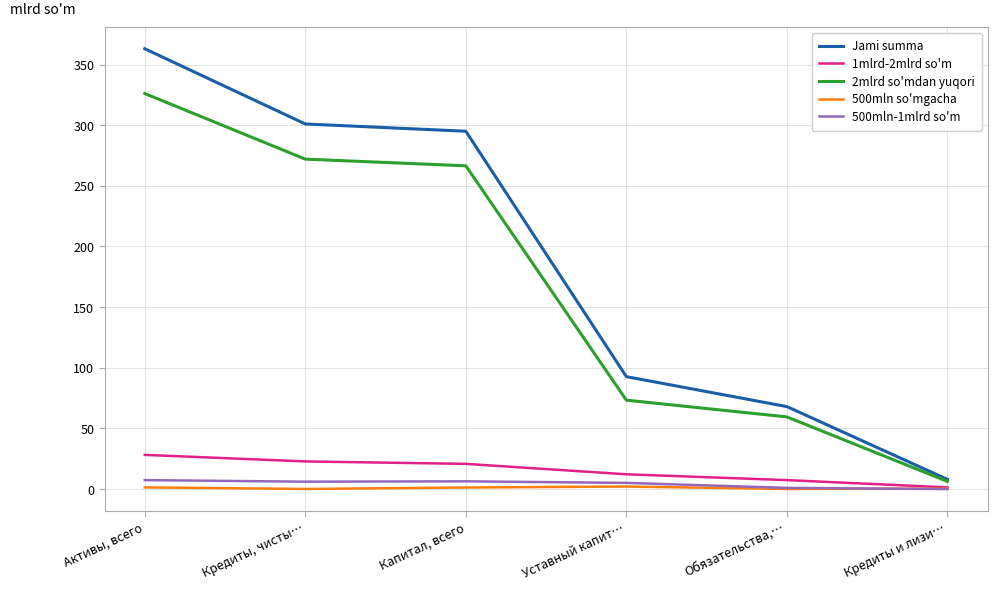

The 1mlrd-2mlrd so'm series shows 22.8 at Кредиты, чисты…. True or false?

True